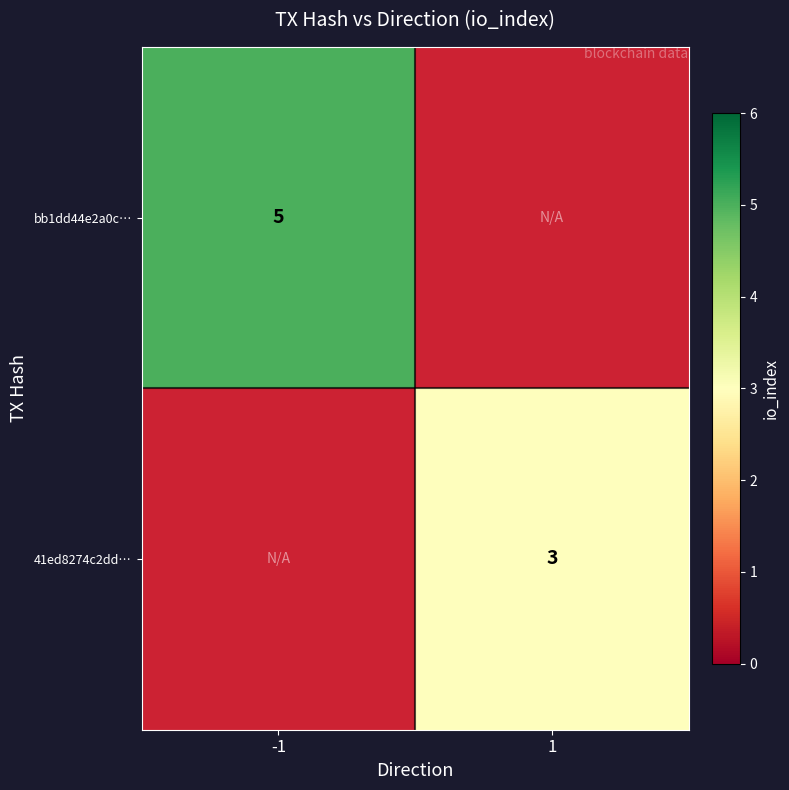

The 41ed8274c2dd… series shows 5 at 1. True or false?

False